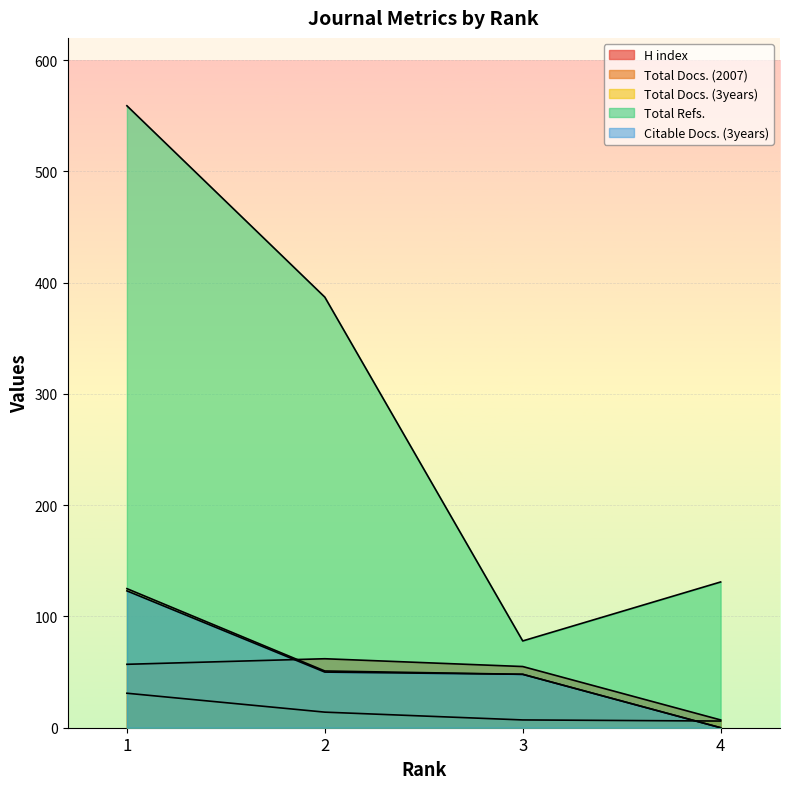

How many data points does each series have?

4